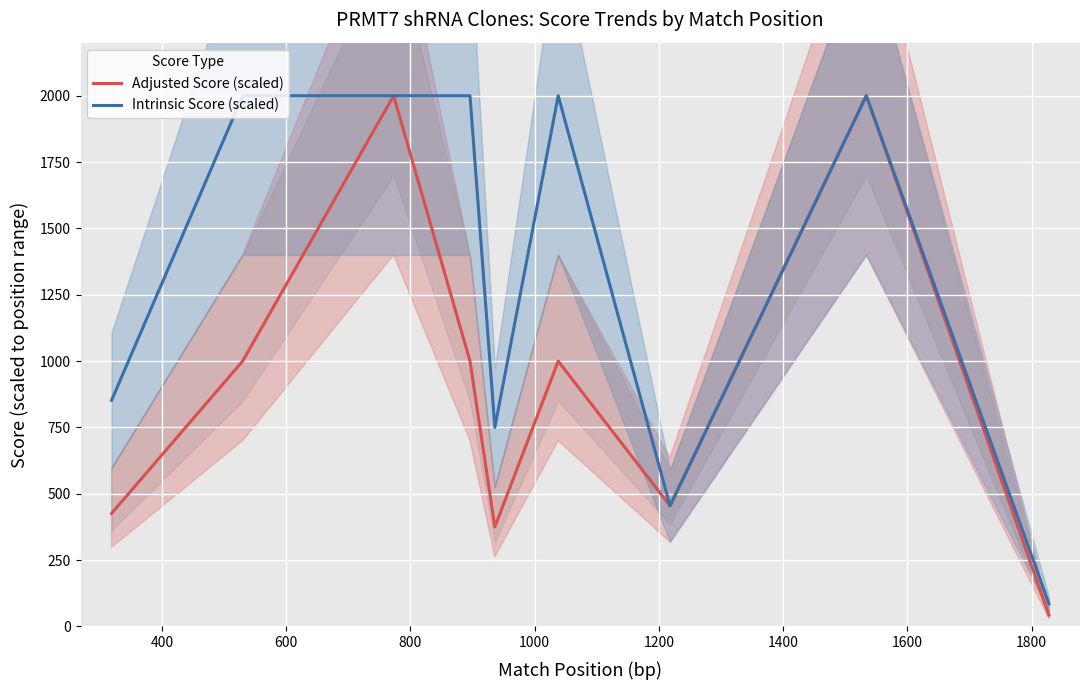

The Adjusted Score (scaled) series shows 1266.8 at 1600. True or false?

False